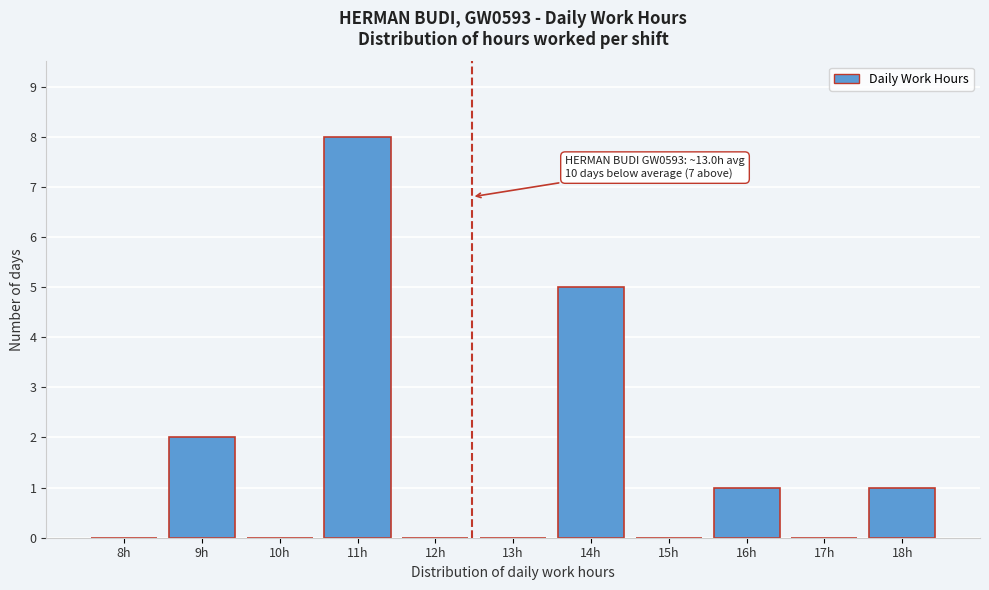

Reading left to right, list all the values displayed in this chart.

8h=0	9h=2	10h=0	11h=8	12h=0	13h=0	14h=5	15h=0	16h=1	17h=0	18h=1